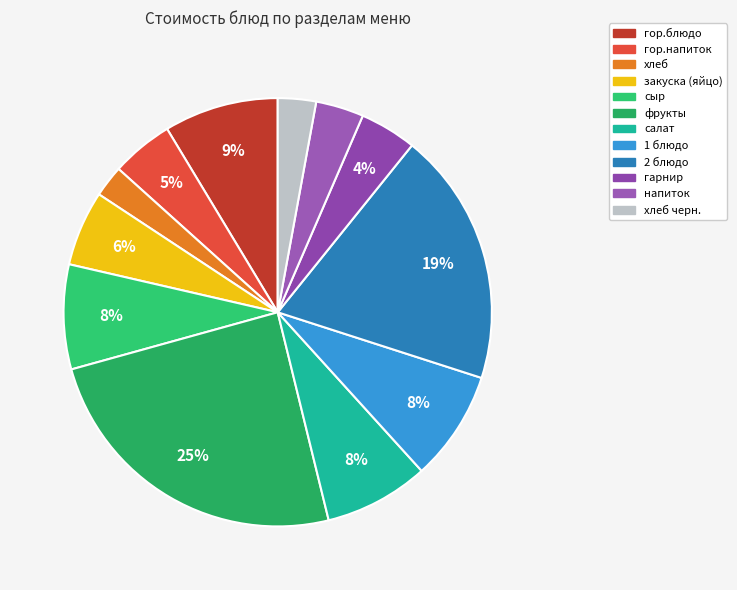

Count the number of slices in the pie.

12